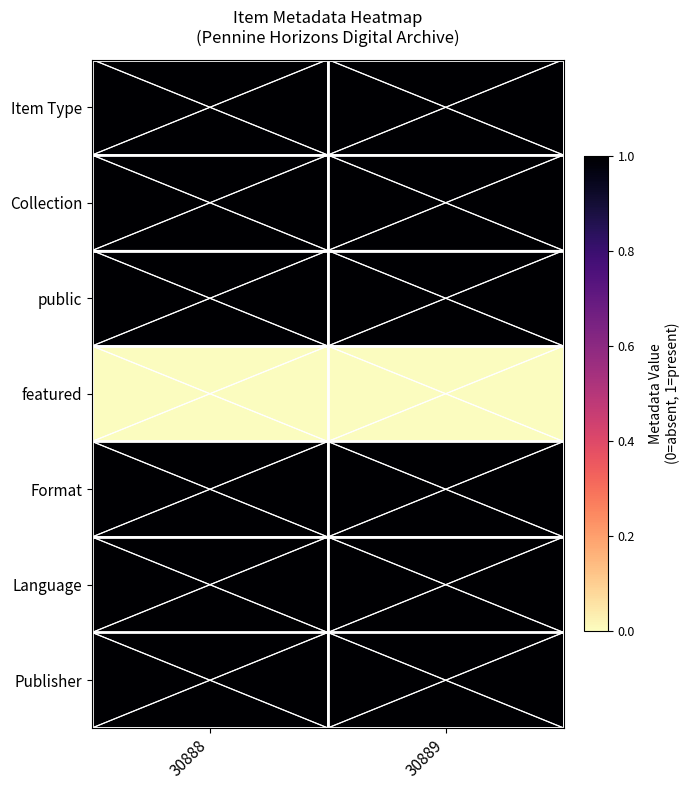

Reading left to right, what are all the values shown in this chart?

Item Type: 30888=1	30889=1
Collection: 30888=1	30889=1
public: 30888=1	30889=1
featured: 30888=0	30889=0
Format: 30888=1	30889=1
Language: 30888=1	30889=1
Publisher: 30888=1	30889=1